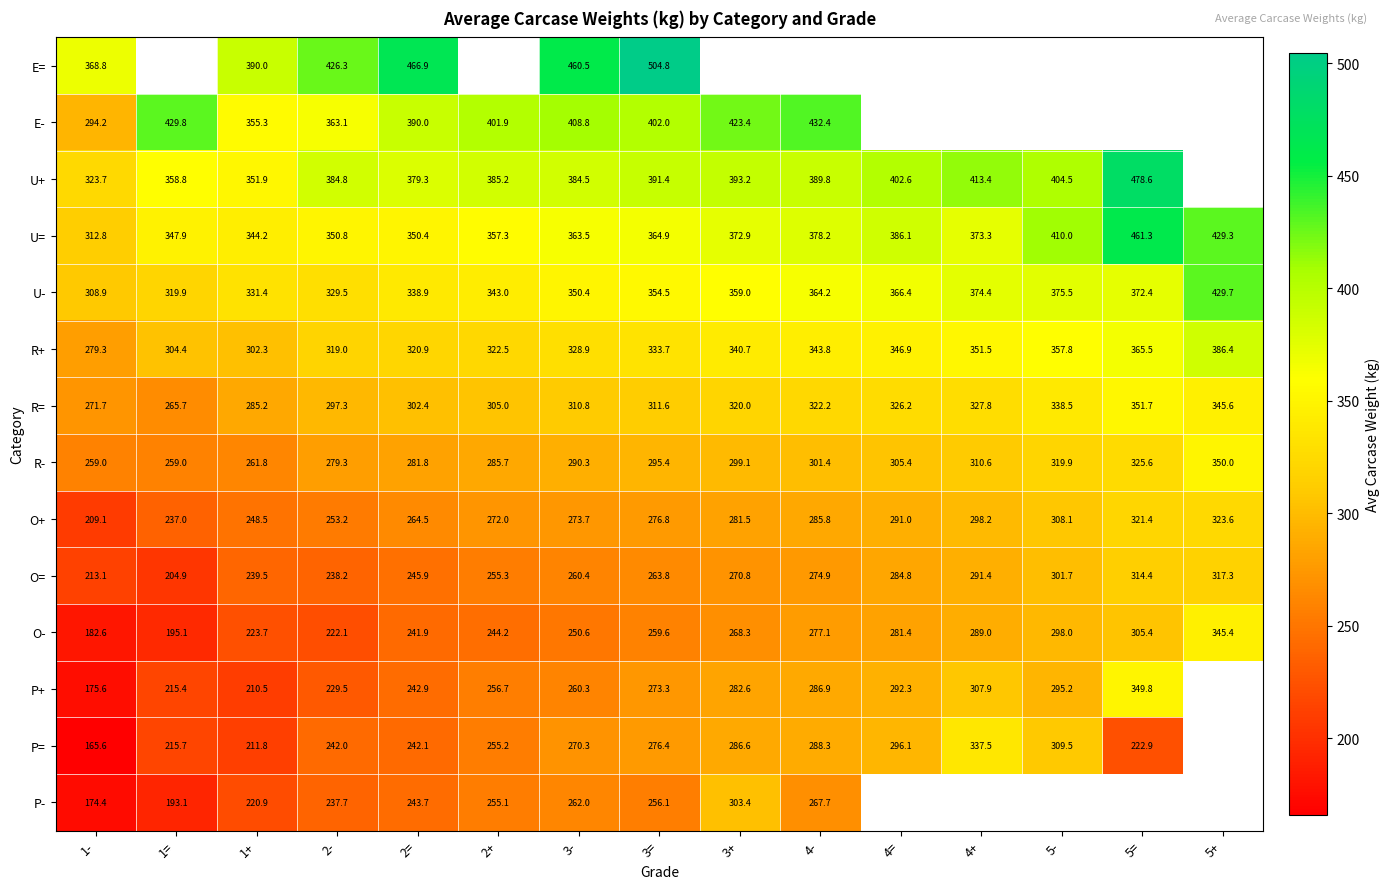

What is the average value of the R- series?

295.0